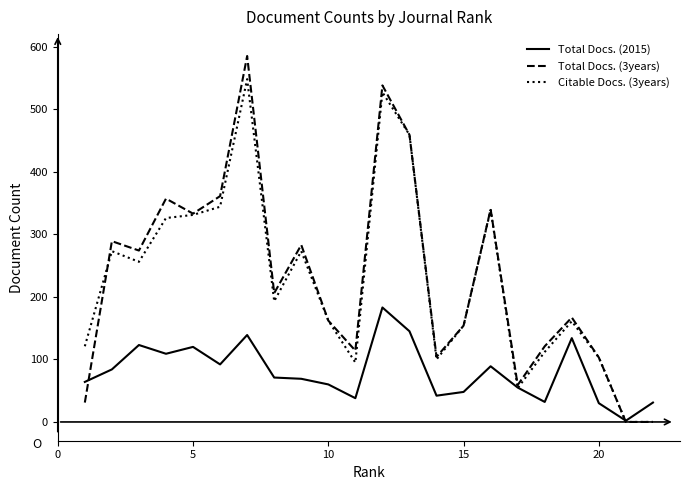

What are all the series names shown in the legend?

Total Docs. (2015), Total Docs. (3years), Citable Docs. (3years)